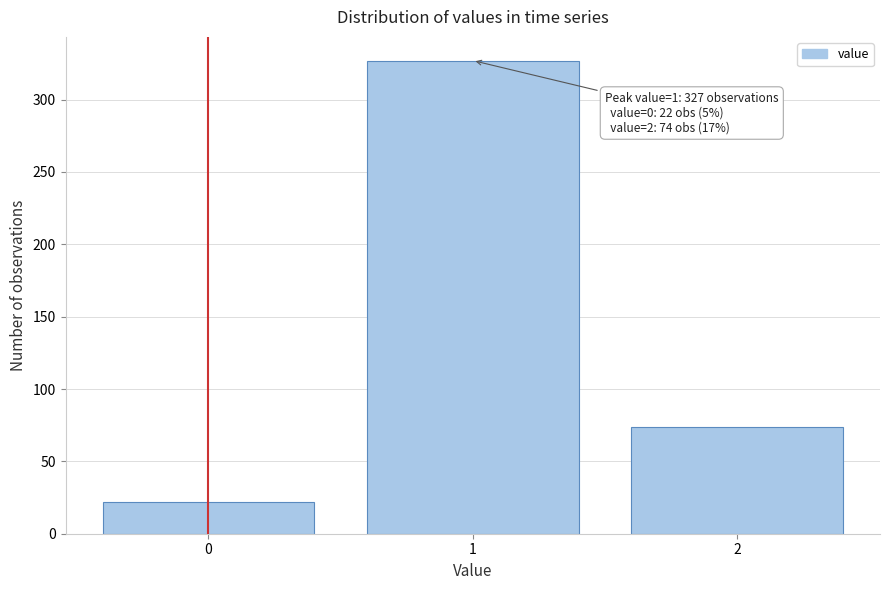

Reading left to right, transcribe all the data shown in this chart.

0=22	1=327	2=74